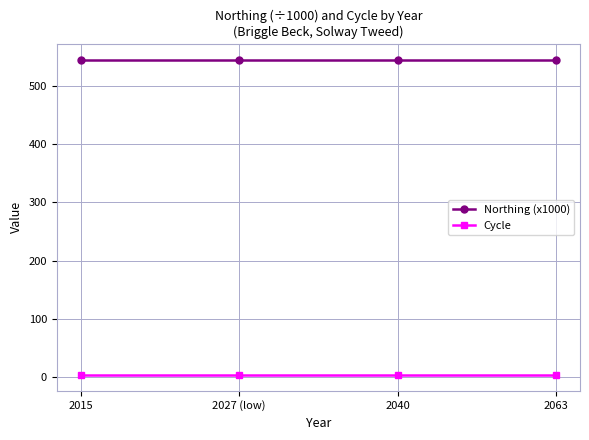

What is the average value of the Northing (x1000) series?

545.6